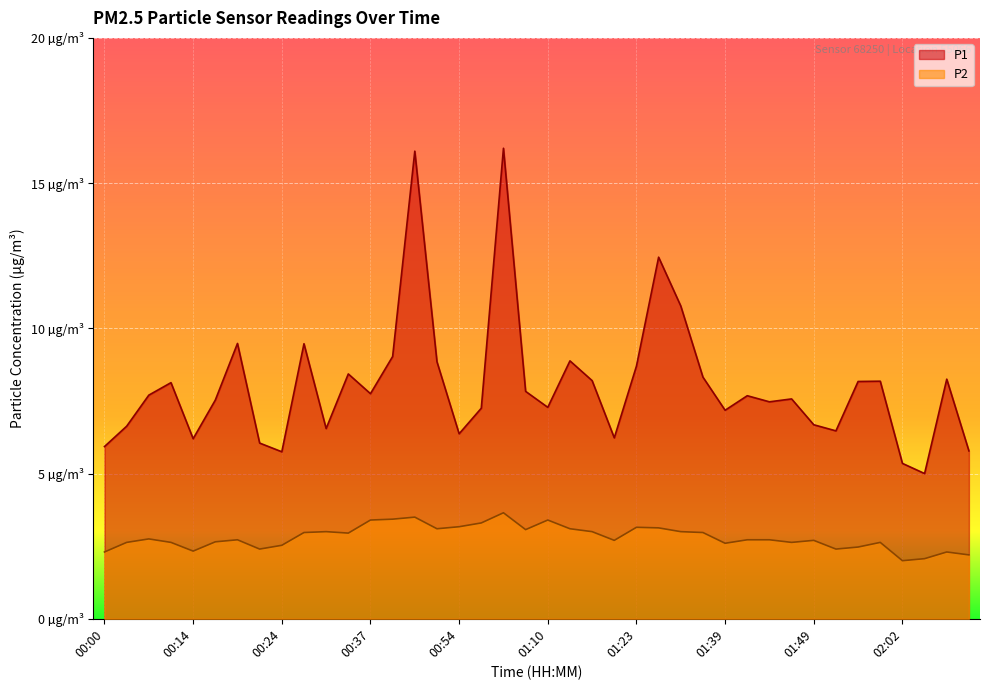

Reading left to right, what are all the values shown in this chart?

P1: 5.9	6.6	7.7	8.1	6.2	7.5	9.5	6.0	5.8	9.5	6.5	8.4	7.8	9.0	16.1	8.8	6.4	7.2	16.2	7.8	7.3	8.9	8.2	6.2	8.7	12.4	10.8	8.3	7.2	7.7	7.5	7.6	6.7	6.5	8.2	8.2	5.3	5.0	8.2	5.8
P2: 2.3	2.6	2.8	2.6	2.3	2.6	2.7	2.4	2.5	3.0	3.0	3.0	3.4	3.4	3.5	3.1	3.2	3.3	3.6	3.1	3.4	3.1	3.0	2.7	3.1	3.1	3.0	3.0	2.6	2.7	2.7	2.6	2.7	2.4	2.5	2.6	2.0	2.1	2.3	2.2